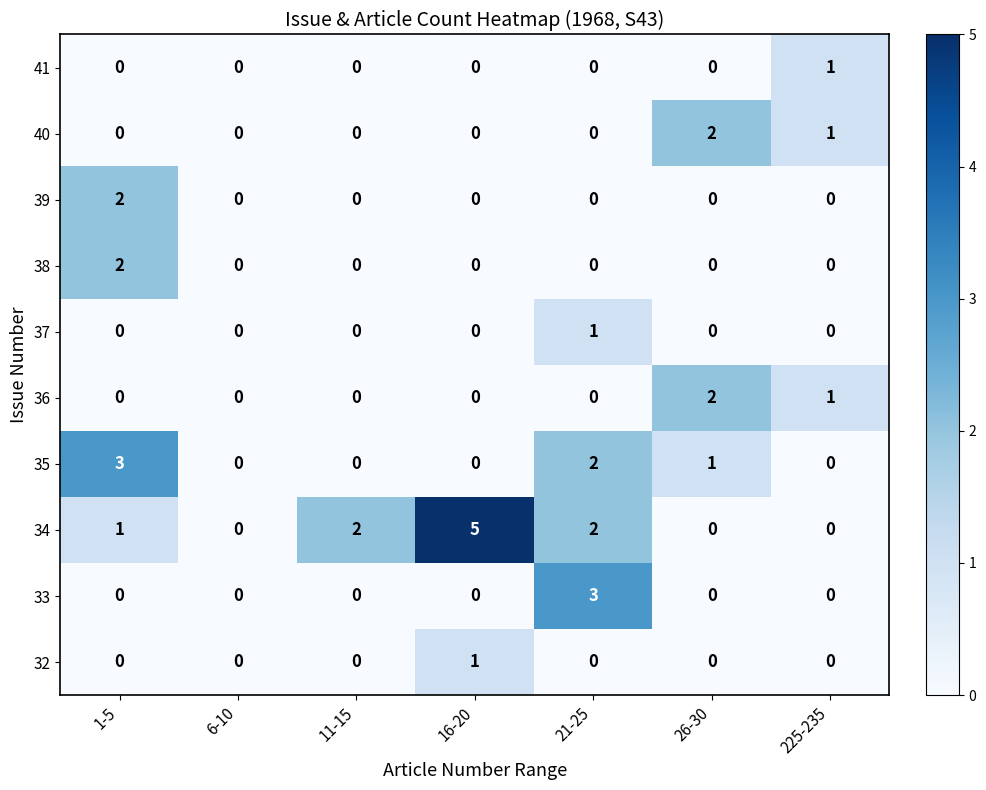

How many series are shown in this chart?

10